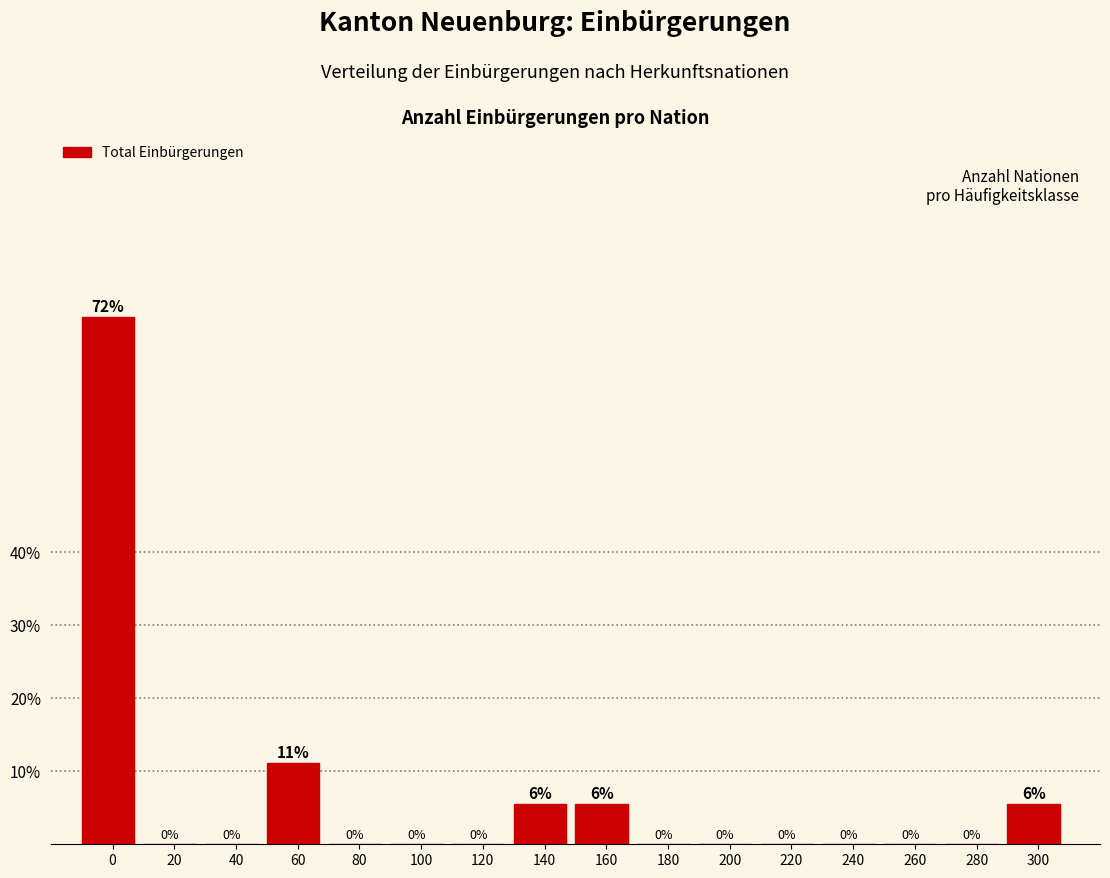

Which has a higher value, 300 or 260?

300